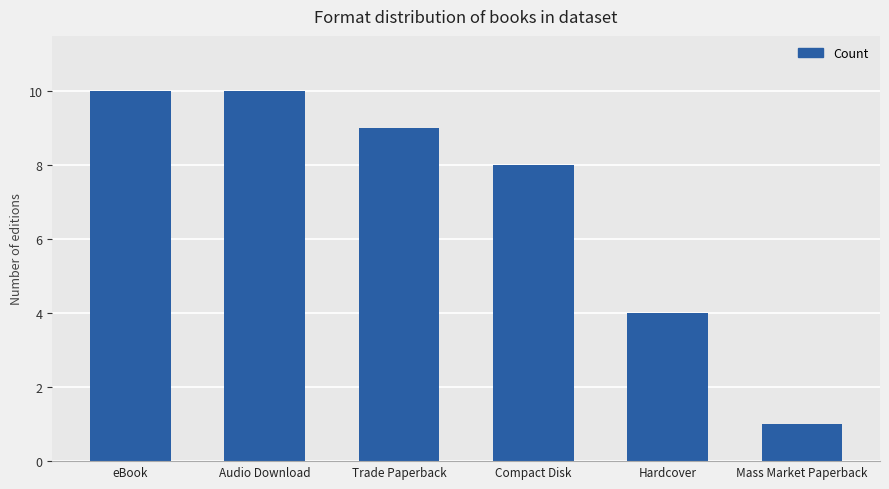

Where is the data nearest to the value 5?

Hardcover